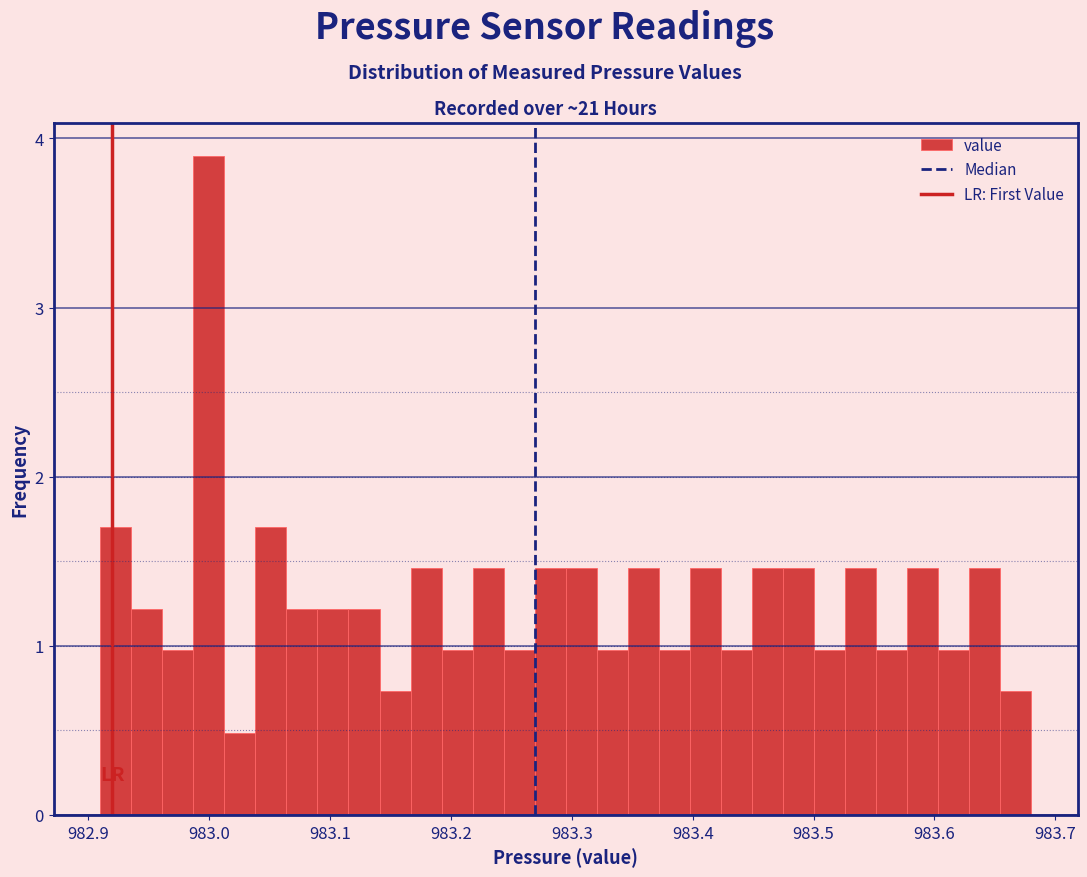

Around what value on the x-axis is the tallest bar? Give the approximate position of its centre, as read against the axis.

983.00